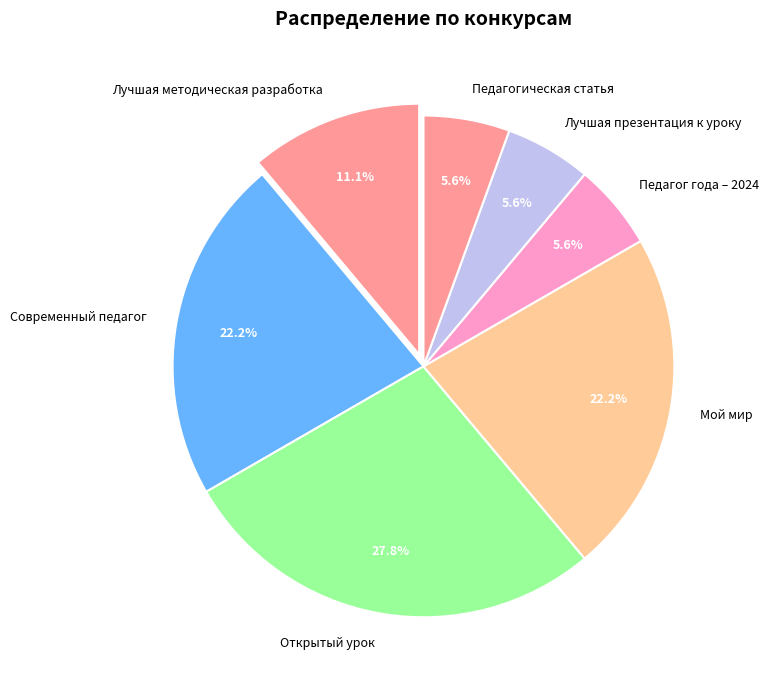

To the nearest percent, what percentage of the pie is Лучшая методическая разработка?

11%